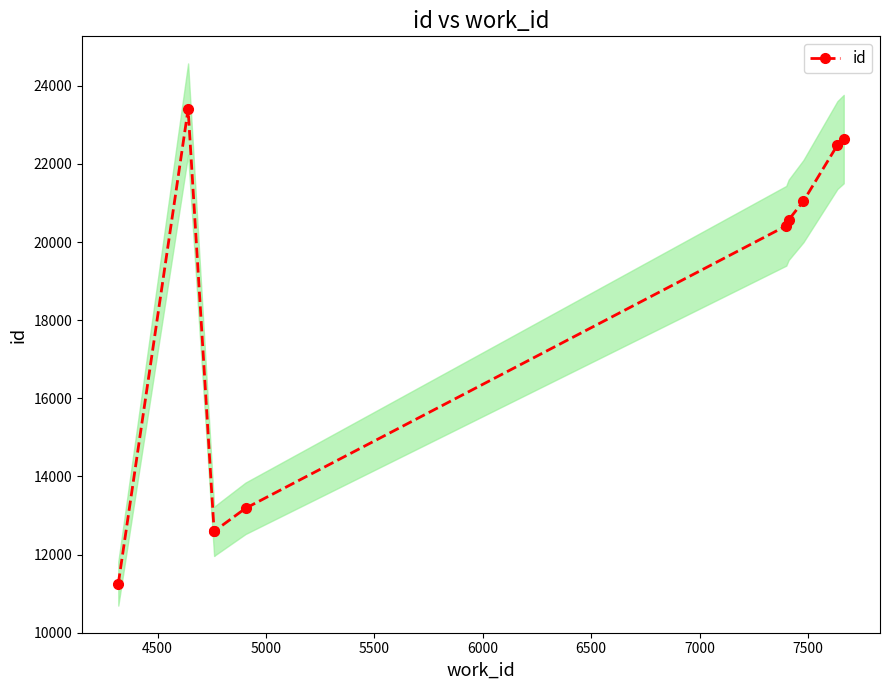

Reading left to right, transcribe all the data shown in this chart.

11256	23403	12593	12596	13185	20417	20569	21047	22484	22636